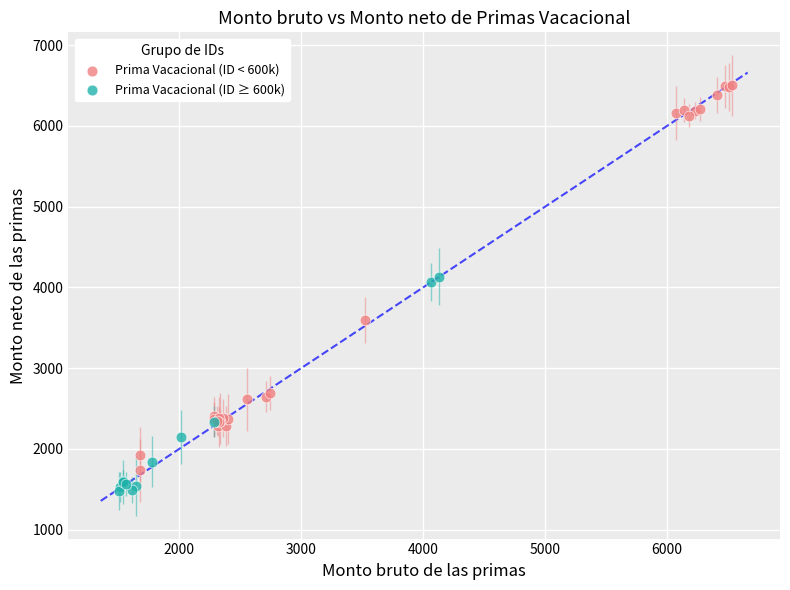

Which series has the widest spread of Y values?

Prima Vacacional (ID < 600k)